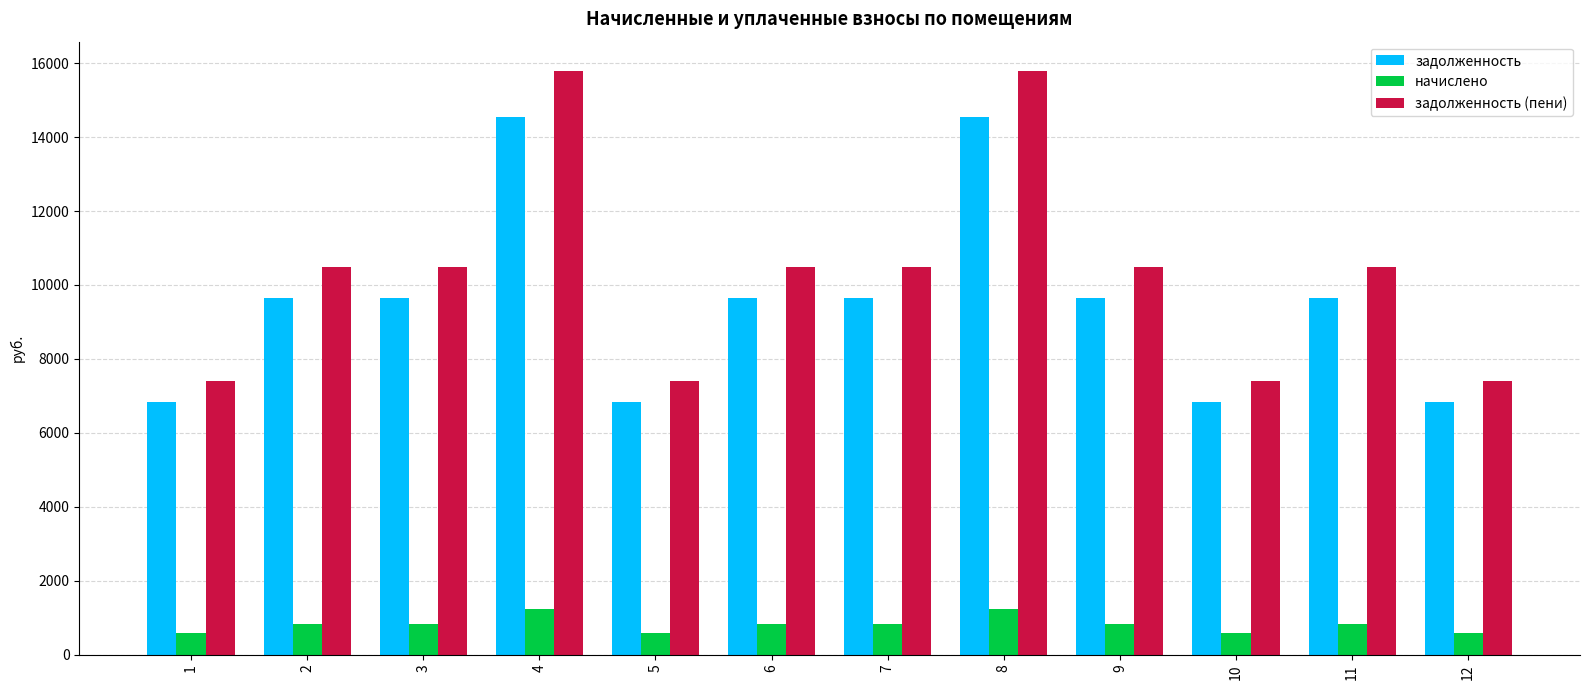

At 3, list the series in order from largest to smallest.

задолженность (пени), задолженность, начислено